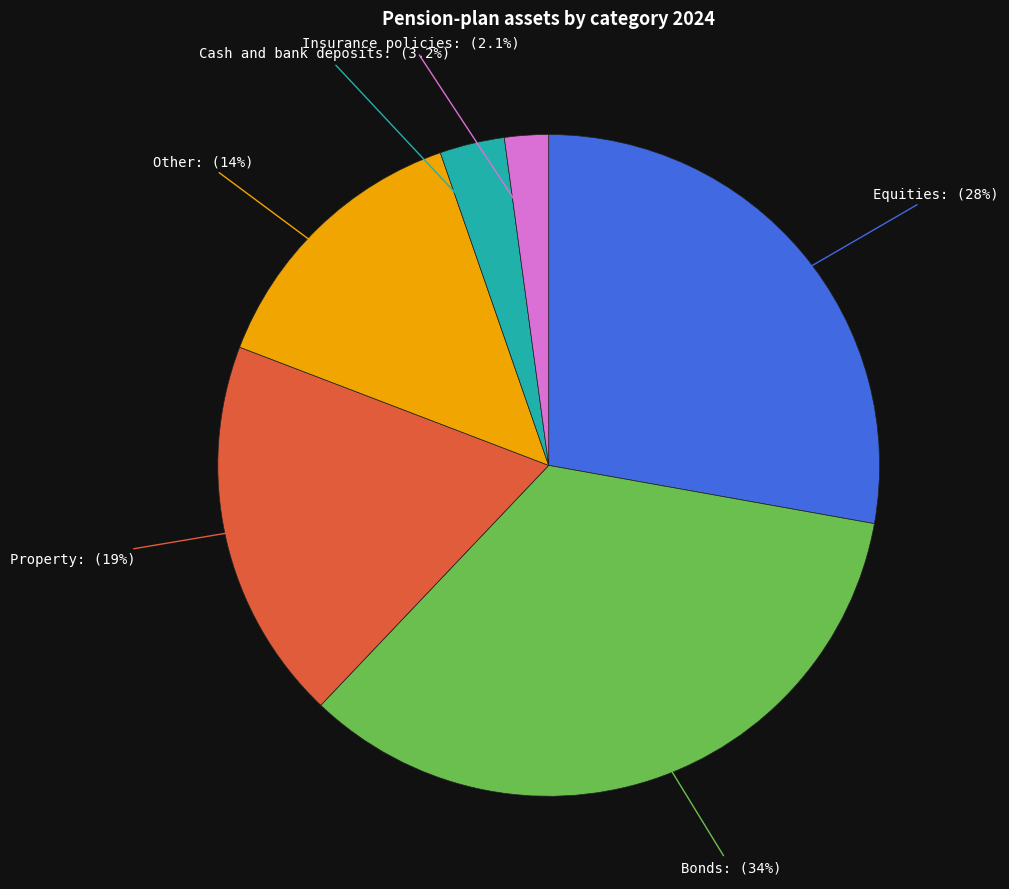

Does any single category account for the majority?

No